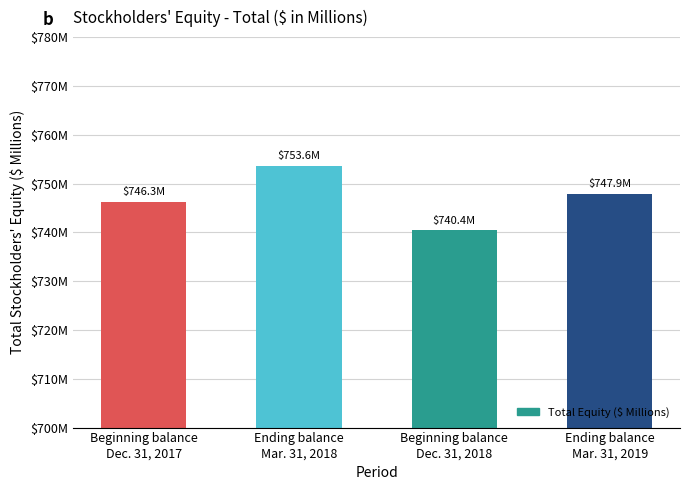

Are the bars horizontal?

No